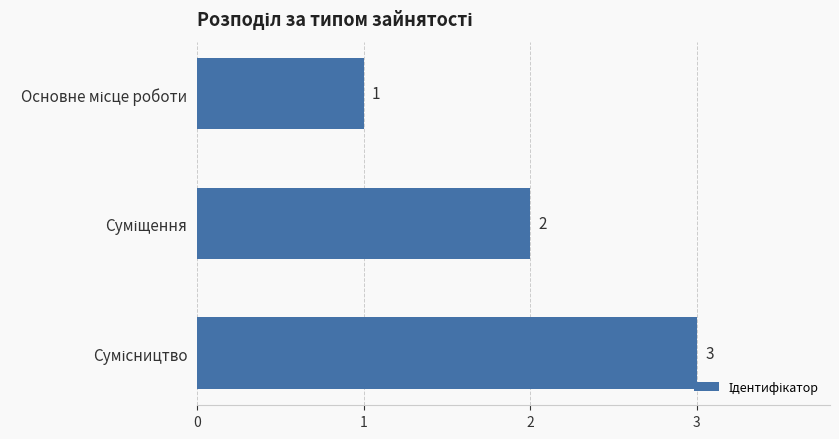

How many values are between 1 and 3?

3